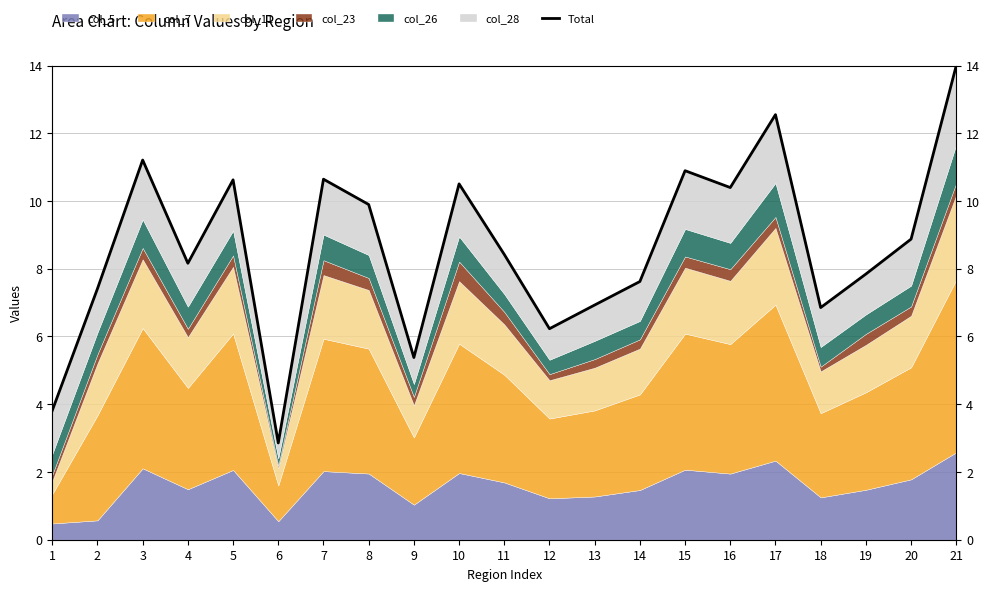

What is the smallest value displayed?

2.9